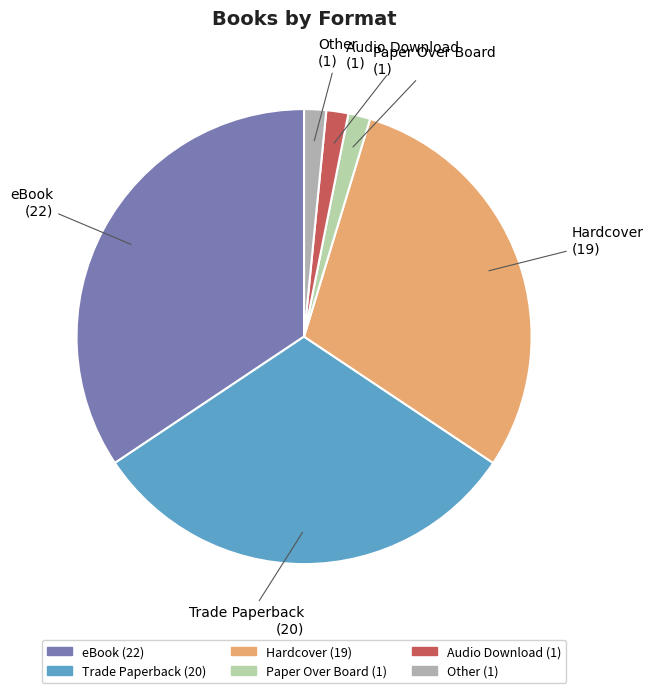

Is there a majority slice in this chart?

No